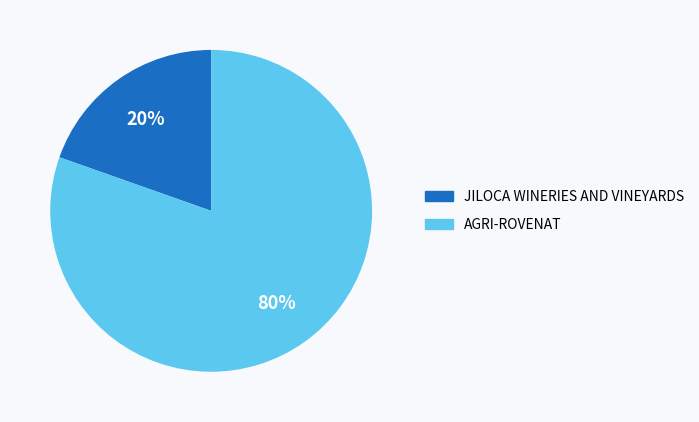

Which has a higher value, JILOCA WINERIES AND VINEYARDS or AGRI-ROVENAT?

AGRI-ROVENAT